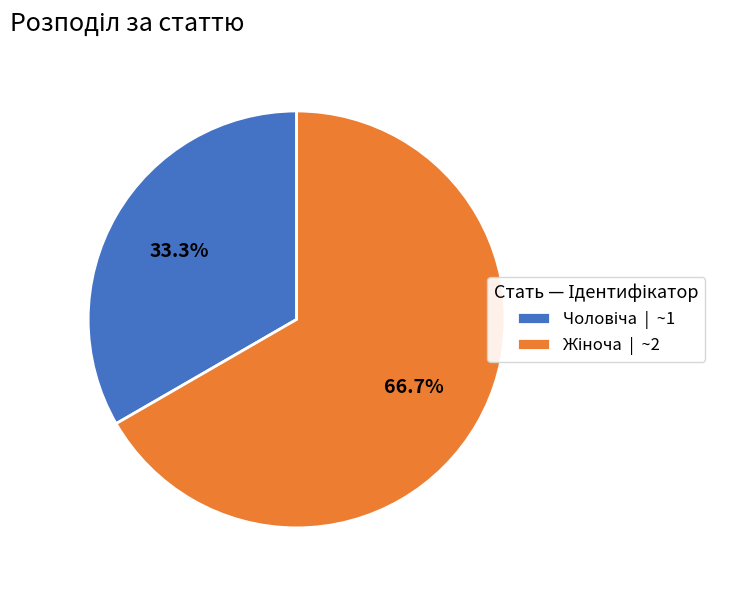

Is there a majority slice in this chart?

Yes